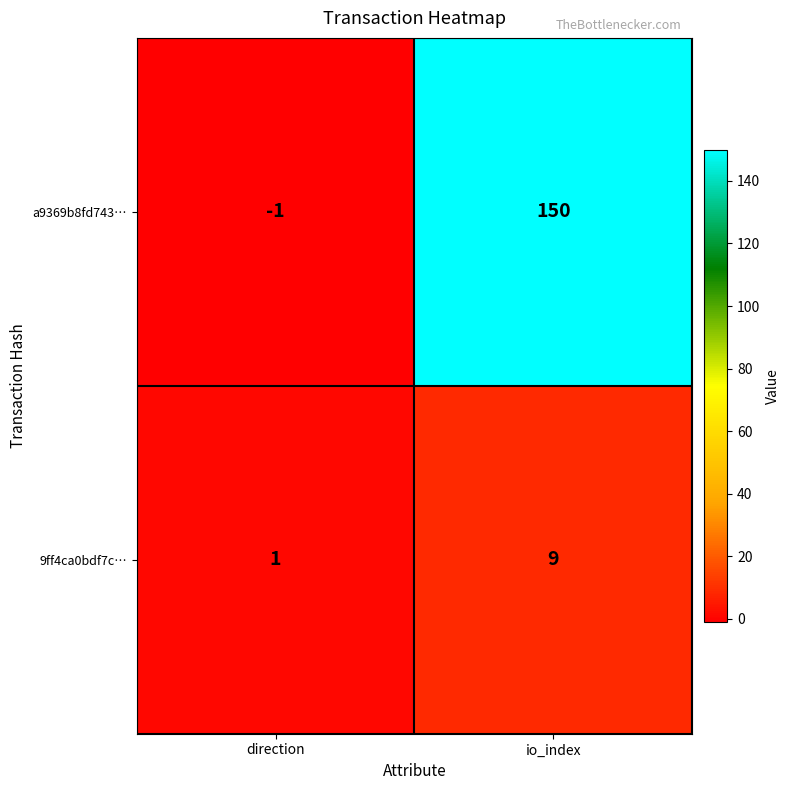

What is the greatest value displayed?

150